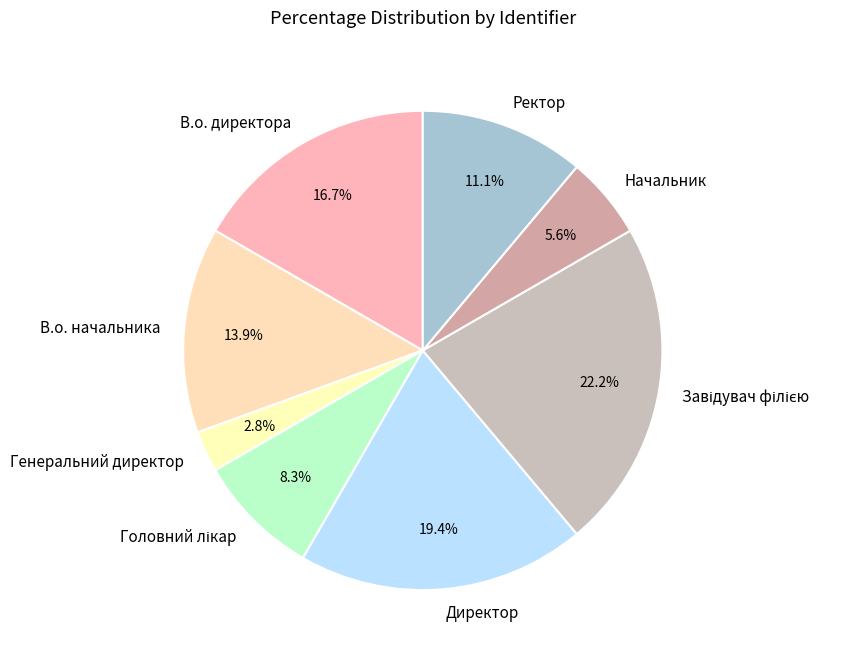

Which slice is the smallest?

Генеральний директор